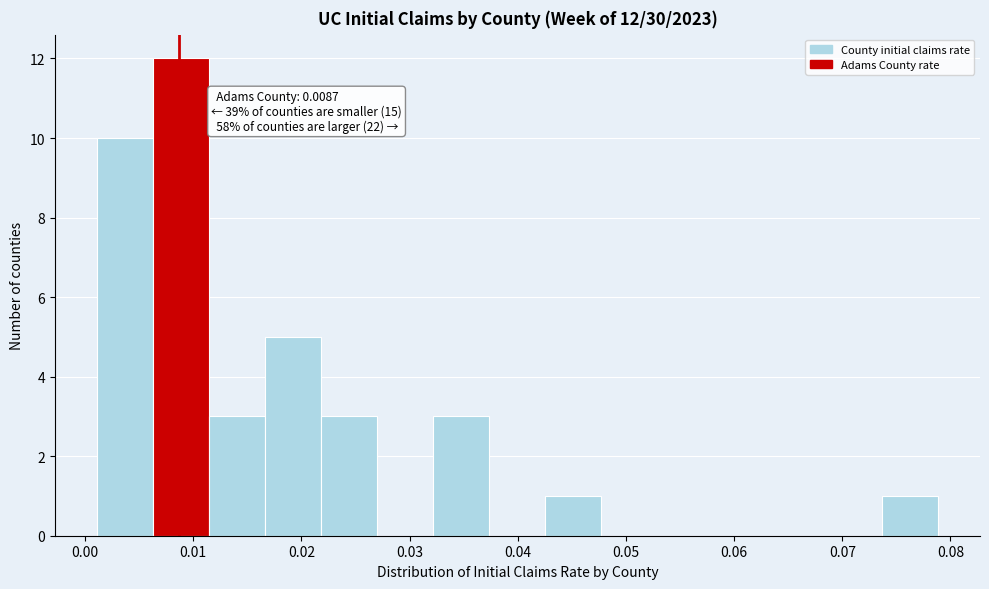

Which range on the x-axis has the tallest bar?

0.006 to 0.011